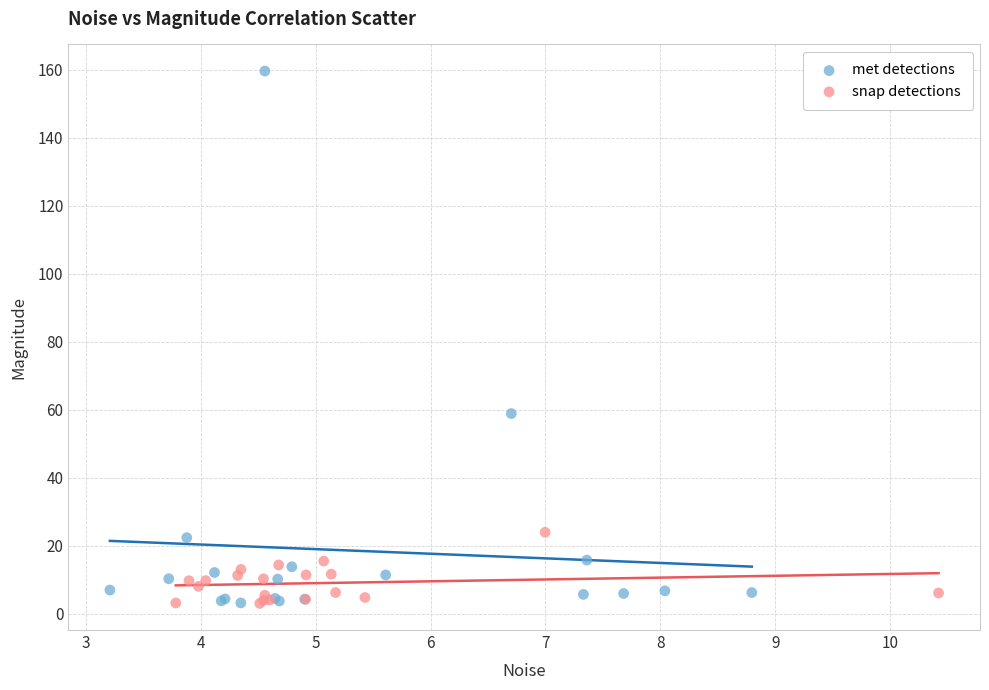

Which series has the largest Y range (max minus min)?

met detections